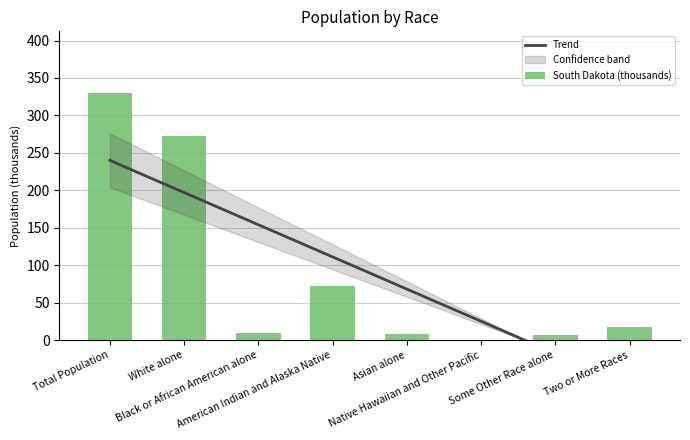

At which label does South Dakota (thousands) first exceed 17?

Total Population